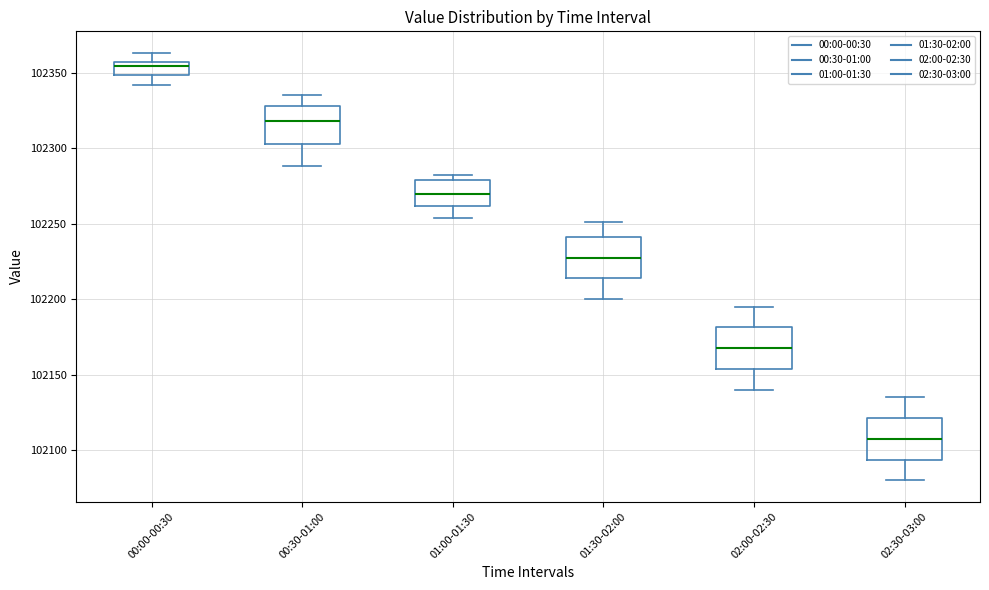

Reading left to right, transcribe this box plot: for each box, give where its median line is, the range the box spans, and where its two whiskers end, as read against the y-axis. The values are not printed on the chart, so give them approximately, as read against the axis.

00:00-00:30: median 102355 (just below the box's upper edge), box 102350 to 102355, whiskers 102340 to 102365
00:30-01:00: median 102320, box 102305 to 102330, whiskers 102290 to 102335
01:00-01:30: median 102270, box 102260 to 102280, whiskers 102255 to 102280 (just above the box's upper edge)
01:30-02:00: median 102230, box 102215 to 102240, whiskers 102200 to 102250
02:00-02:30: median 102170, box 102155 to 102180, whiskers 102140 to 102195
02:30-03:00: median 102110, box 102095 to 102120, whiskers 102080 to 102135